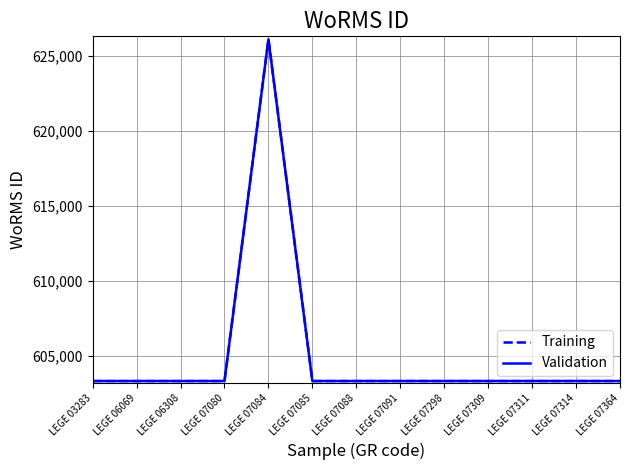

Does the chart display data point markers on the line(s)?

No